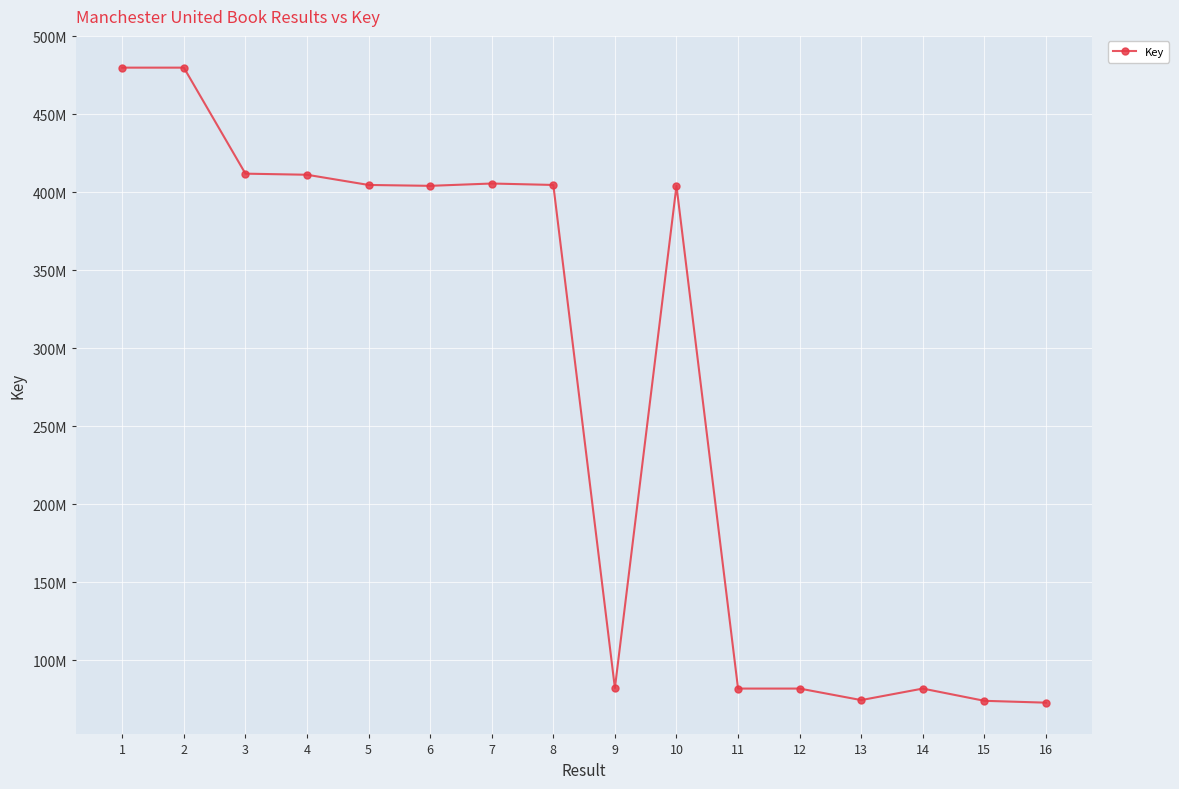

The value at 1 is 111612074. True or false?

False